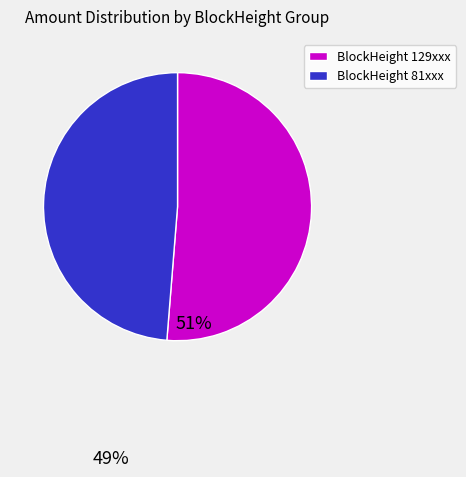

How many slices are in this pie chart?

2